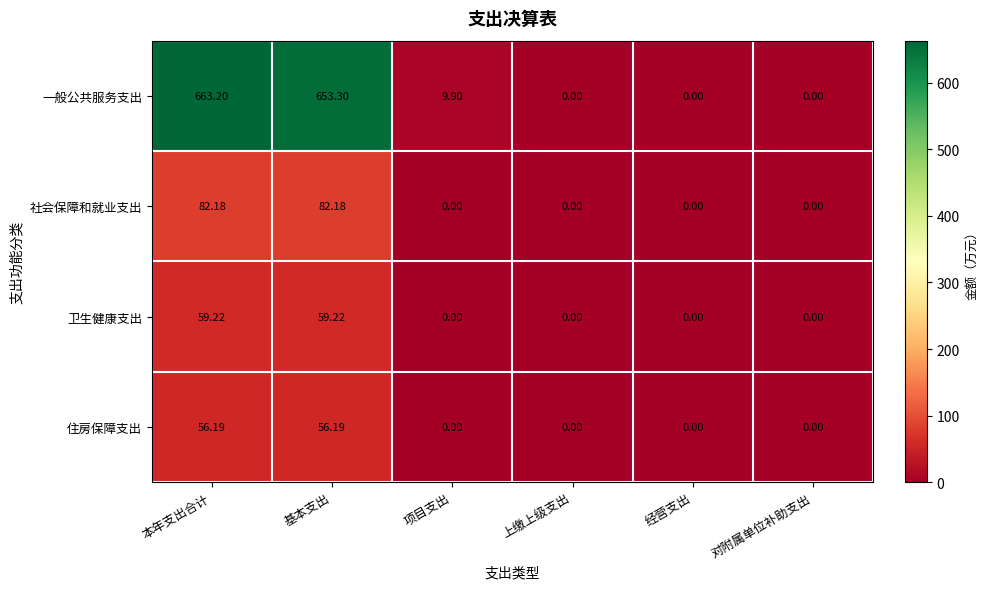

Which series has the largest range (max minus min)?

一般公共服务支出